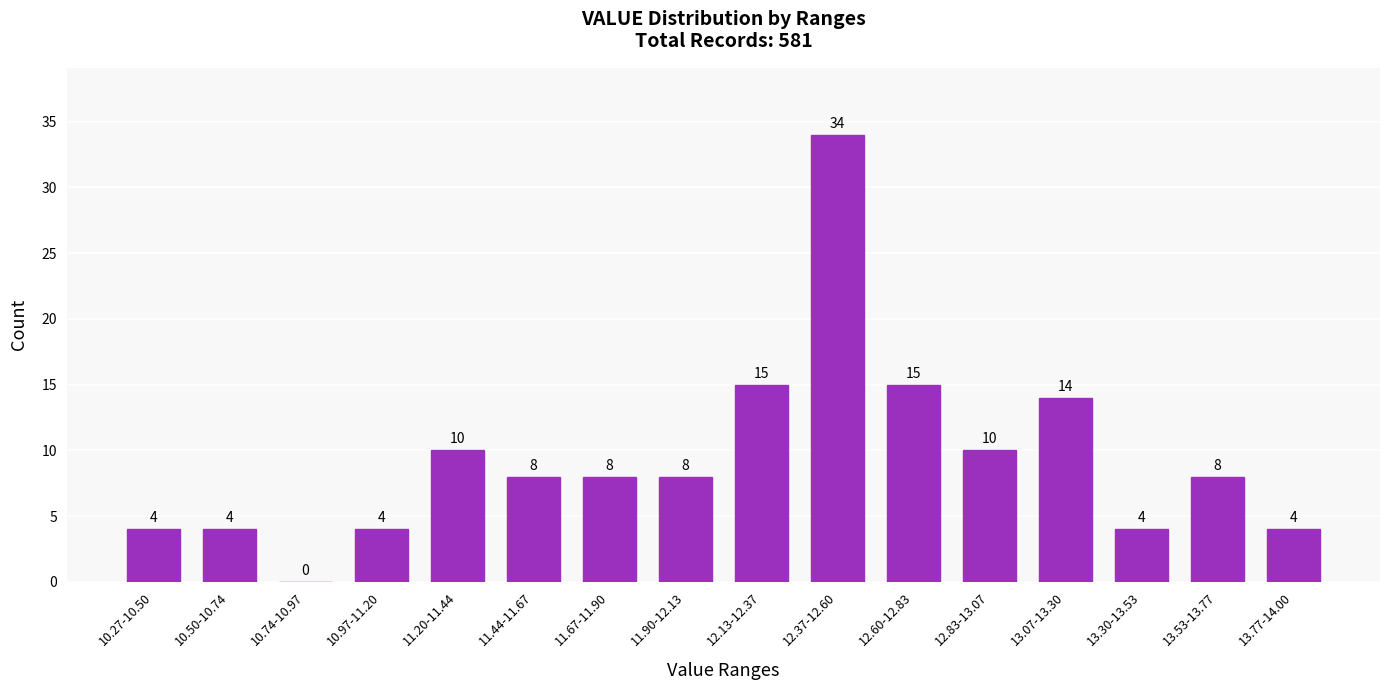

Reading right to left, transcribe all the data shown in this chart.

13.77-14.00=4	13.53-13.77=8	13.30-13.53=4	13.07-13.30=14	12.83-13.07=10	12.60-12.83=15	12.37-12.60=34	12.13-12.37=15	11.90-12.13=8	11.67-11.90=8	11.44-11.67=8	11.20-11.44=10	10.97-11.20=4	10.74-10.97=0	10.50-10.74=4	10.27-10.50=4